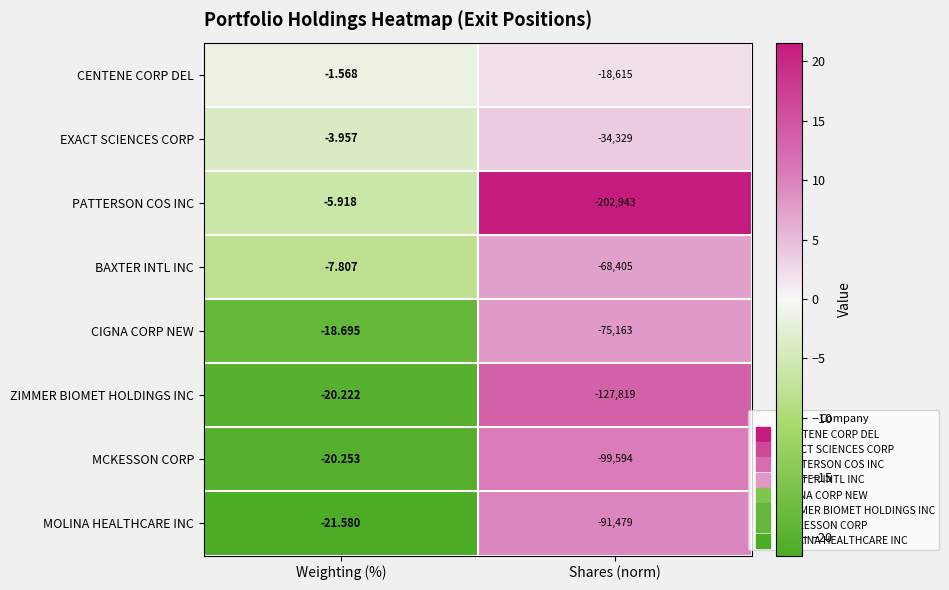

Which series has the largest total across all categories?

CENTENE CORP DEL